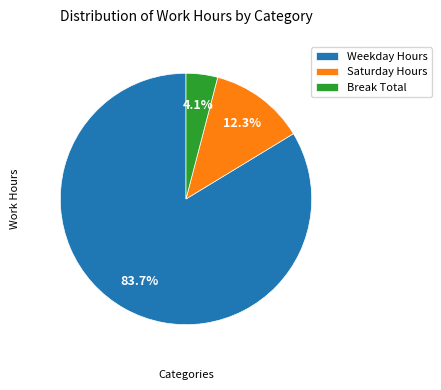

What is the majority slice?

Weekday Hours